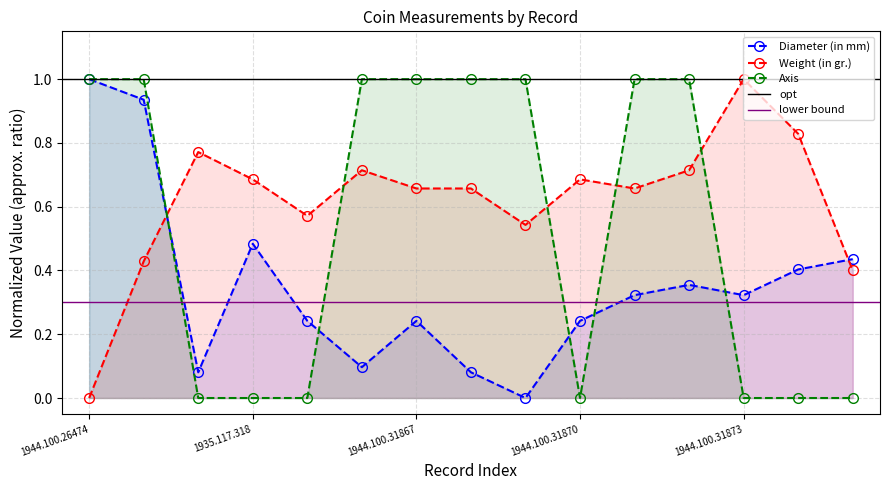

Reading left to right, transcribe all the data shown in this chart.

Diameter (in mm): 1944.100.26474=1.0	1944.100.26475=0.9	1947.98.180=0.1	1935.117.318=0.5	1944.100.84666=0.2	1944.100.31866=0.1	1944.100.31867=0.2	1944.100.31868=0.1	1944.100.31869=0.0	1944.100.31870=0.2	1944.100.31871=0.3	1944.100.31872=0.4	1944.100.31873=0.3	1944.100.31875=0.4	1944.100.31876=0.4
Weight (in gr.): 1944.100.26474=0.0	1944.100.26475=0.4	1947.98.180=0.8	1935.117.318=0.7	1944.100.84666=0.6	1944.100.31866=0.7	1944.100.31867=0.7	1944.100.31868=0.7	1944.100.31869=0.5	1944.100.31870=0.7	1944.100.31871=0.7	1944.100.31872=0.7	1944.100.31873=1.0	1944.100.31875=0.8	1944.100.31876=0.4
Axis: 1944.100.26474=1.0	1944.100.26475=1.0	1947.98.180=0.0	1935.117.318=0.0	1944.100.84666=0.0	1944.100.31866=1.0	1944.100.31867=1.0	1944.100.31868=1.0	1944.100.31869=1.0	1944.100.31870=0.0	1944.100.31871=1.0	1944.100.31872=1.0	1944.100.31873=0.0	1944.100.31875=0.0	1944.100.31876=0.0